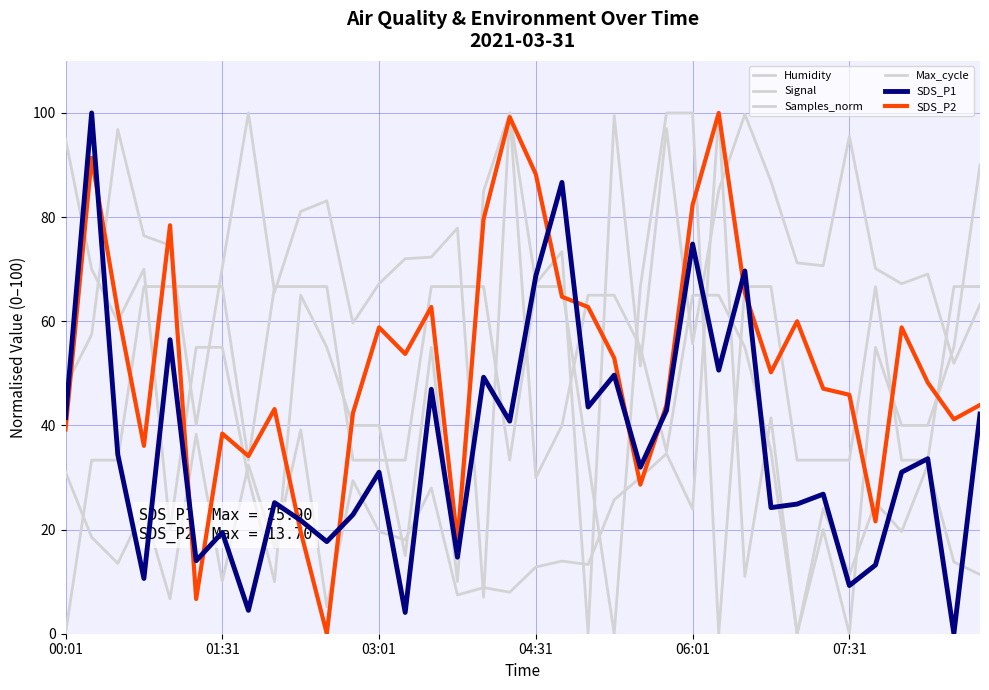

Does the chart have visible grid lines?

Yes